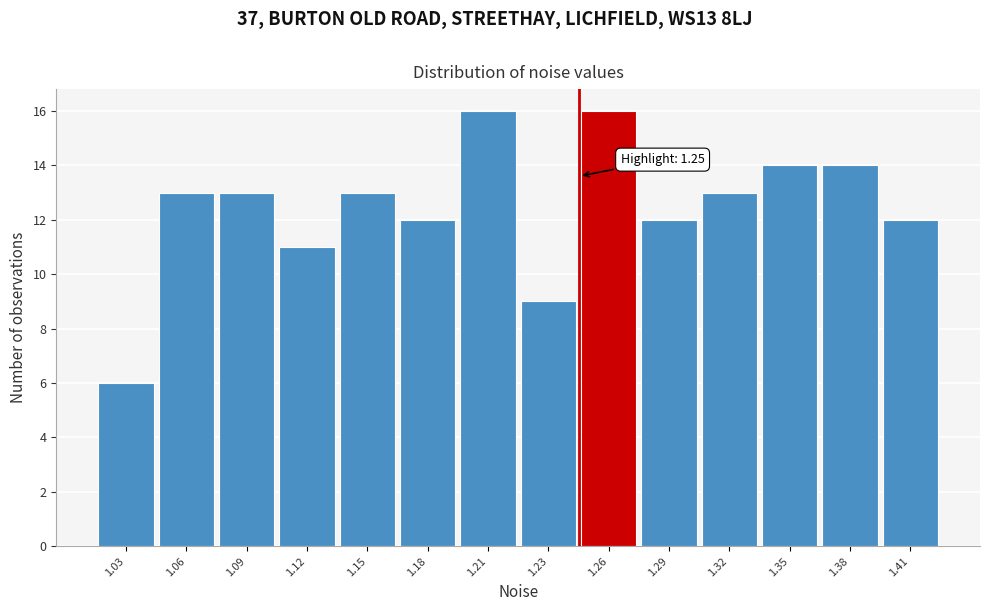

Reading left to right, transcribe all the data shown in this chart.

1.03=6	1.06=13	1.09=13	1.12=11	1.15=13	1.18=12	1.21=16	1.23=9	1.26=16	1.29=12	1.32=13	1.35=14	1.38=14	1.41=12